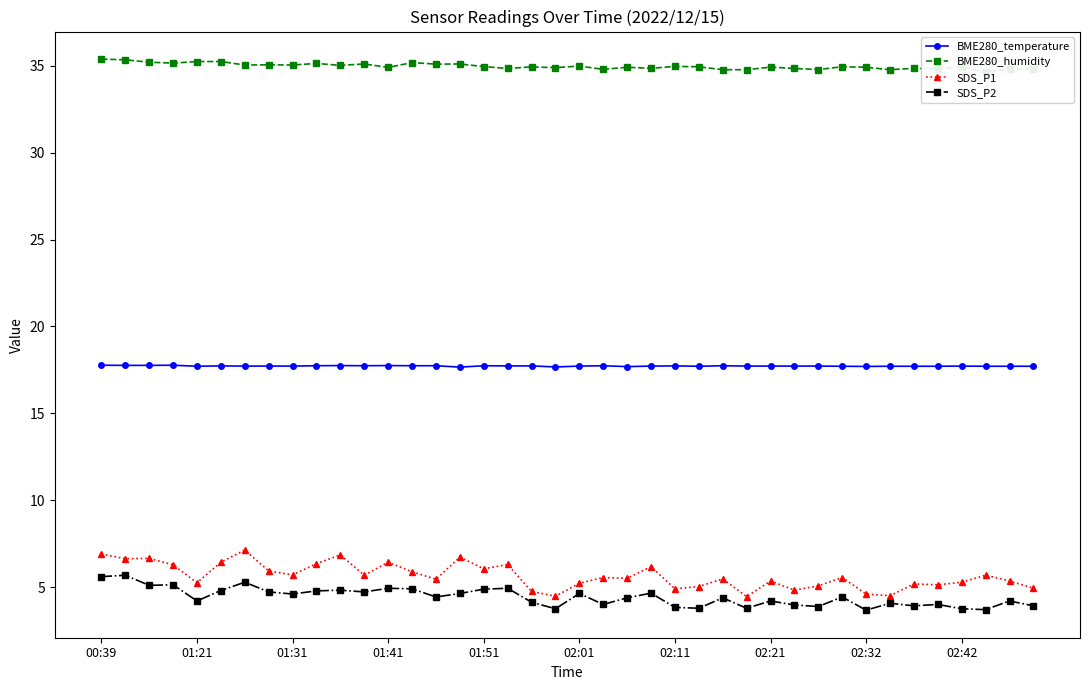

True or false: BME280_humidity has more than 1 interior local peaks.

True